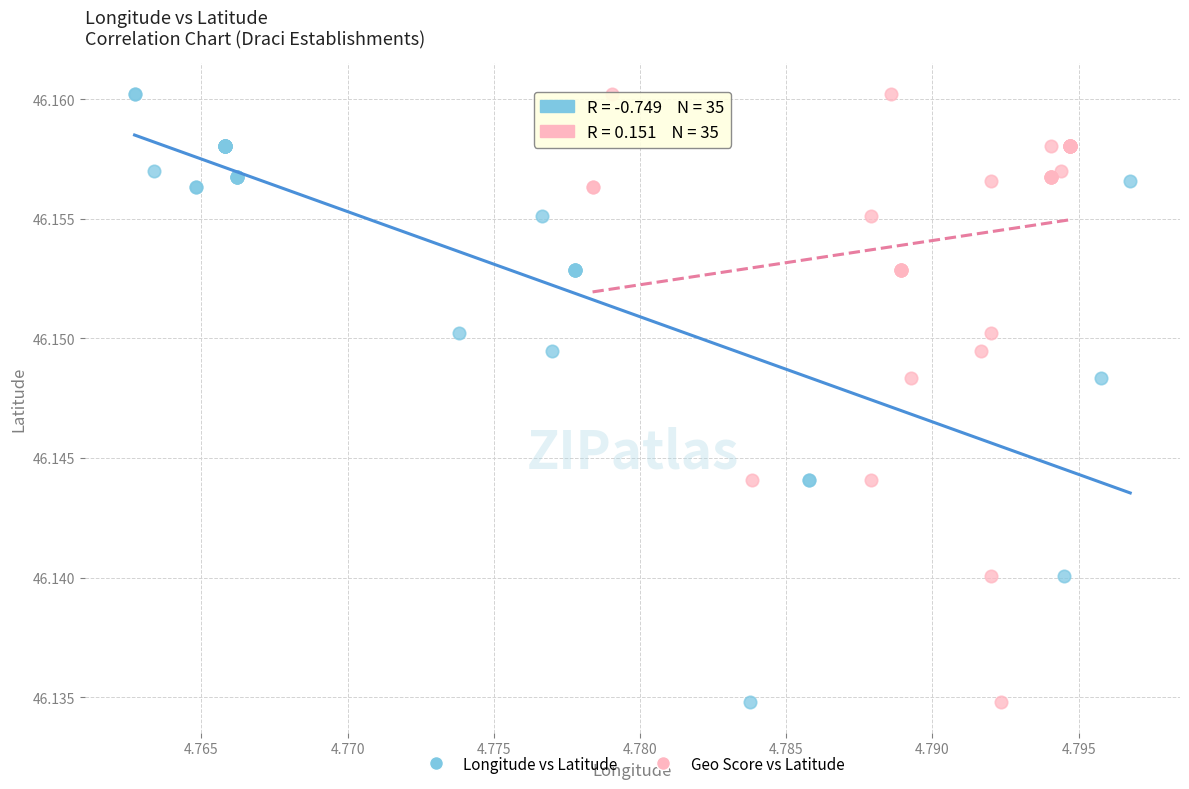

What are all the series names shown in the legend?

Longitude vs Latitude, Geo Score vs Latitude